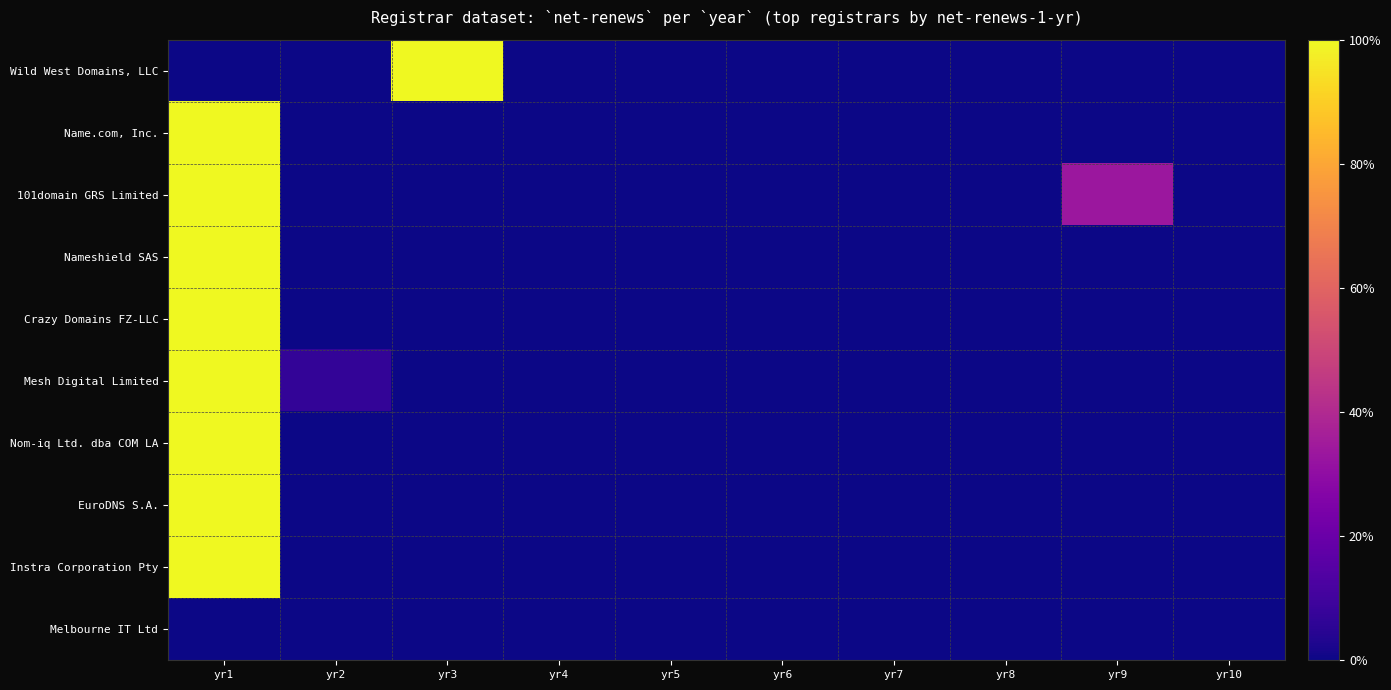

Reading left to right, what are all the values shown in this chart?

Wild West Domains, LLC: yr1=0.0	yr2=0.0	yr3=1.0	yr4=0.0	yr5=0.0	yr6=0.0	yr7=0.0	yr8=0.0	yr9=0.0	yr10=0.0
Name.com, Inc.: yr1=1.0	yr2=0.0	yr3=0.0	yr4=0.0	yr5=0.0	yr6=0.0	yr7=0.0	yr8=0.0	yr9=0.0	yr10=0.0
101domain GRS Limited: yr1=1.0	yr2=0.0	yr3=0.0	yr4=0.0	yr5=0.0	yr6=0.0	yr7=0.0	yr8=0.0	yr9=0.3	yr10=0.0
Nameshield SAS: yr1=1.0	yr2=0.0	yr3=0.0	yr4=0.0	yr5=0.0	yr6=0.0	yr7=0.0	yr8=0.0	yr9=0.0	yr10=0.0
Crazy Domains FZ-LLC: yr1=1.0	yr2=0.0	yr3=0.0	yr4=0.0	yr5=0.0	yr6=0.0	yr7=0.0	yr8=0.0	yr9=0.0	yr10=0.0
Mesh Digital Limited: yr1=1.0	yr2=0.1	yr3=0.0	yr4=0.0	yr5=0.0	yr6=0.0	yr7=0.0	yr8=0.0	yr9=0.0	yr10=0.0
Nom-iq Ltd. dba COM LA: yr1=1.0	yr2=0.0	yr3=0.0	yr4=0.0	yr5=0.0	yr6=0.0	yr7=0.0	yr8=0.0	yr9=0.0	yr10=0.0
EuroDNS S.A.: yr1=1.0	yr2=0.0	yr3=0.0	yr4=0.0	yr5=0.0	yr6=0.0	yr7=0.0	yr8=0.0	yr9=0.0	yr10=0.0
Instra Corporation Pty: yr1=1.0	yr2=0.0	yr3=0.0	yr4=0.0	yr5=0.0	yr6=0.0	yr7=0.0	yr8=0.0	yr9=0.0	yr10=0.0
Melbourne IT Ltd: yr1=0.0	yr2=0.0	yr3=0.0	yr4=0.0	yr5=0.0	yr6=0.0	yr7=0.0	yr8=0.0	yr9=0.0	yr10=0.0